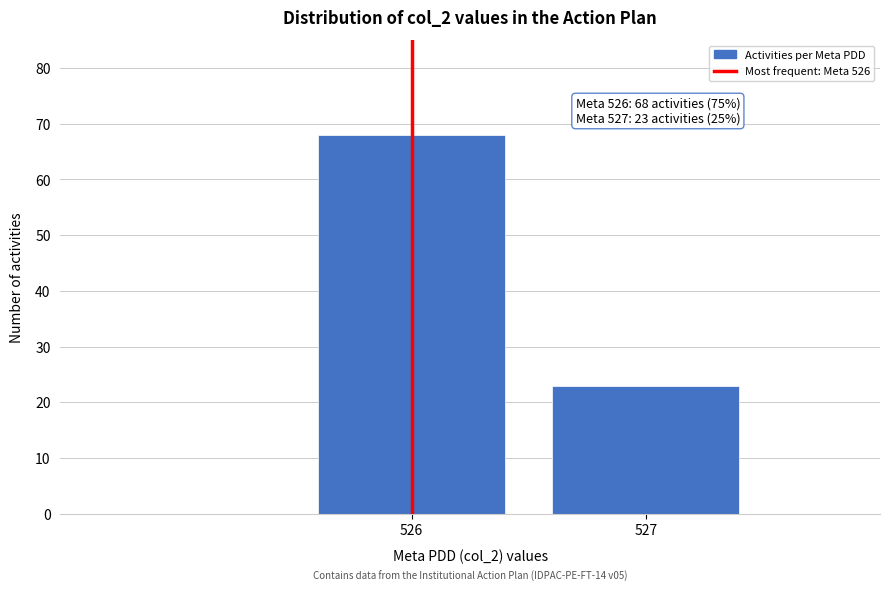

Reading left to right, what are all the values shown in this chart?

68	23